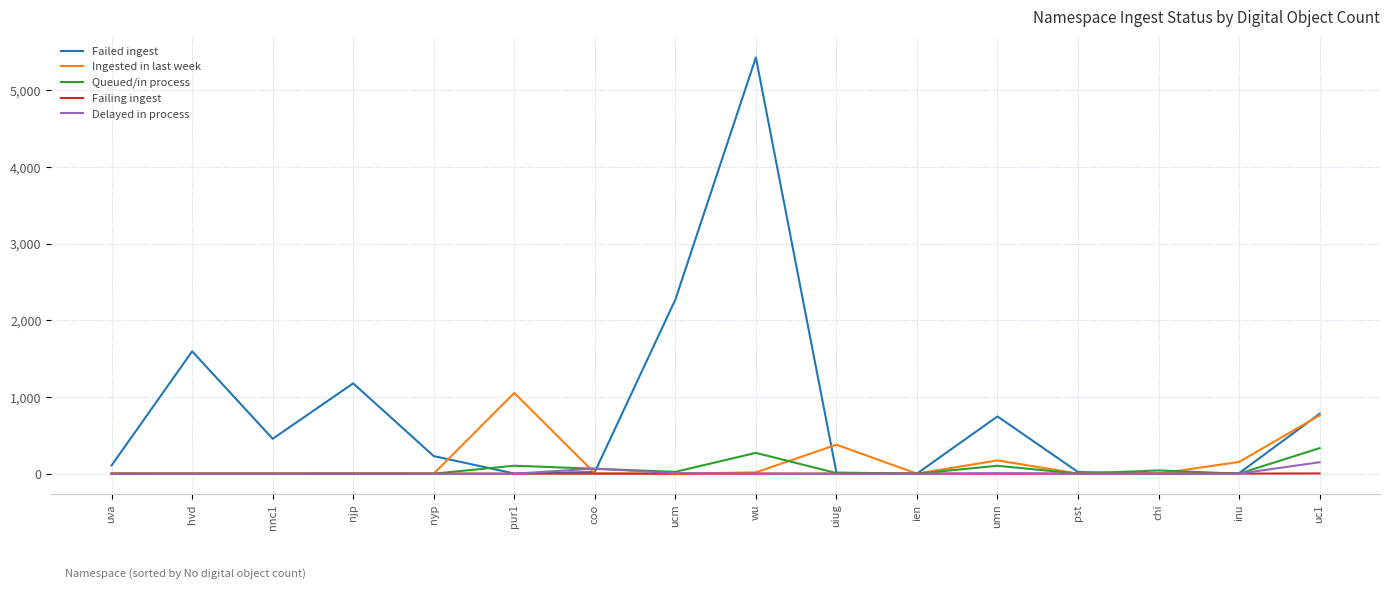

Is it true that Failed ingest equals 2136 at wu?

False